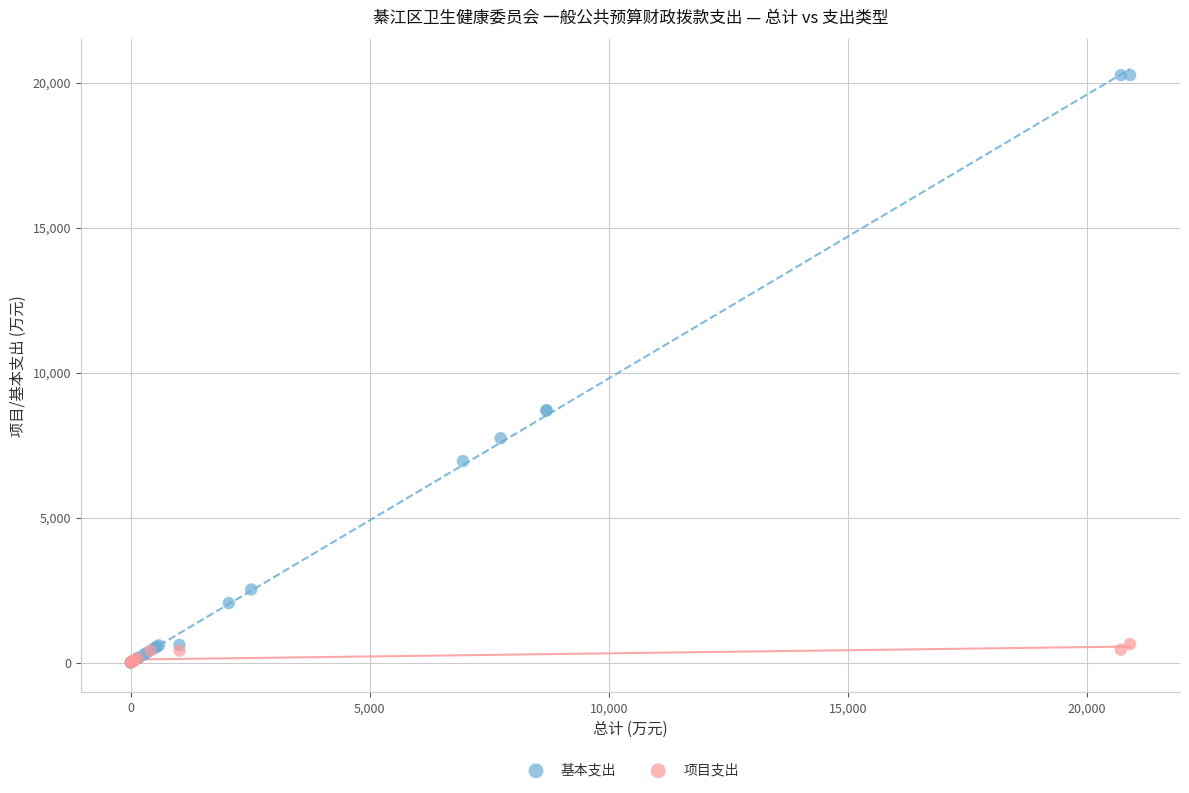

Which series reaches the maximum Y coordinate?

基本支出